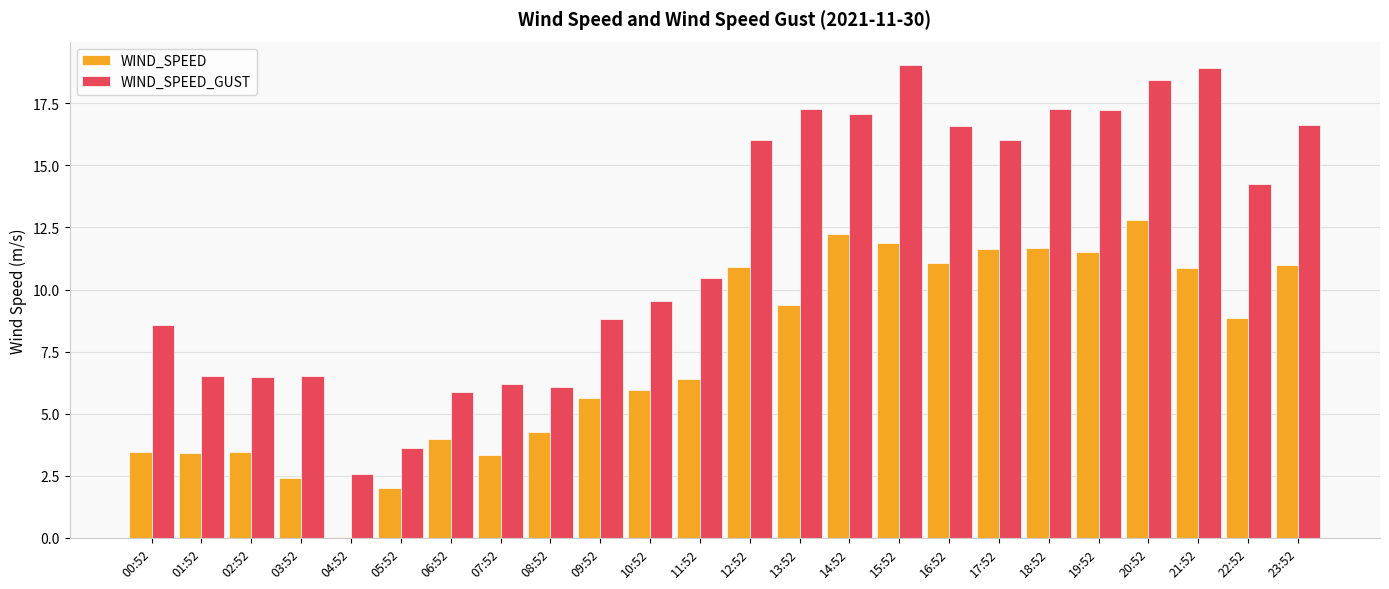

Between 20:52 and 23:52, which series saw the biggest shift?

WIND_SPEED